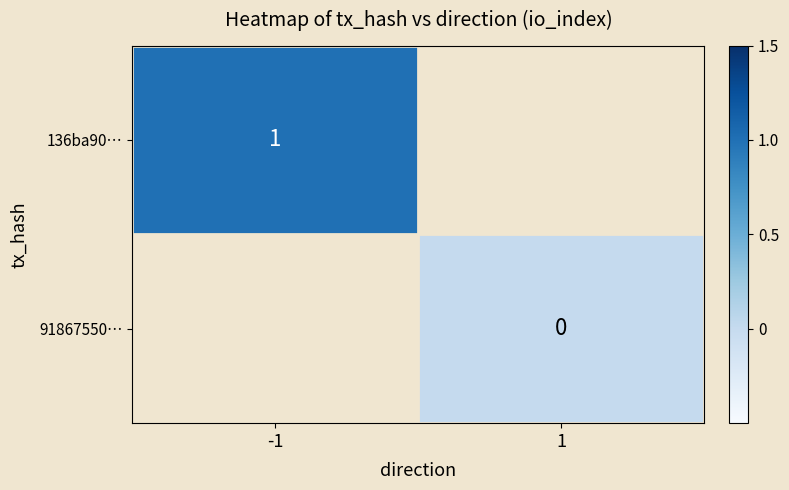

The 136ba90… series shows 1 at -1. True or false?

True